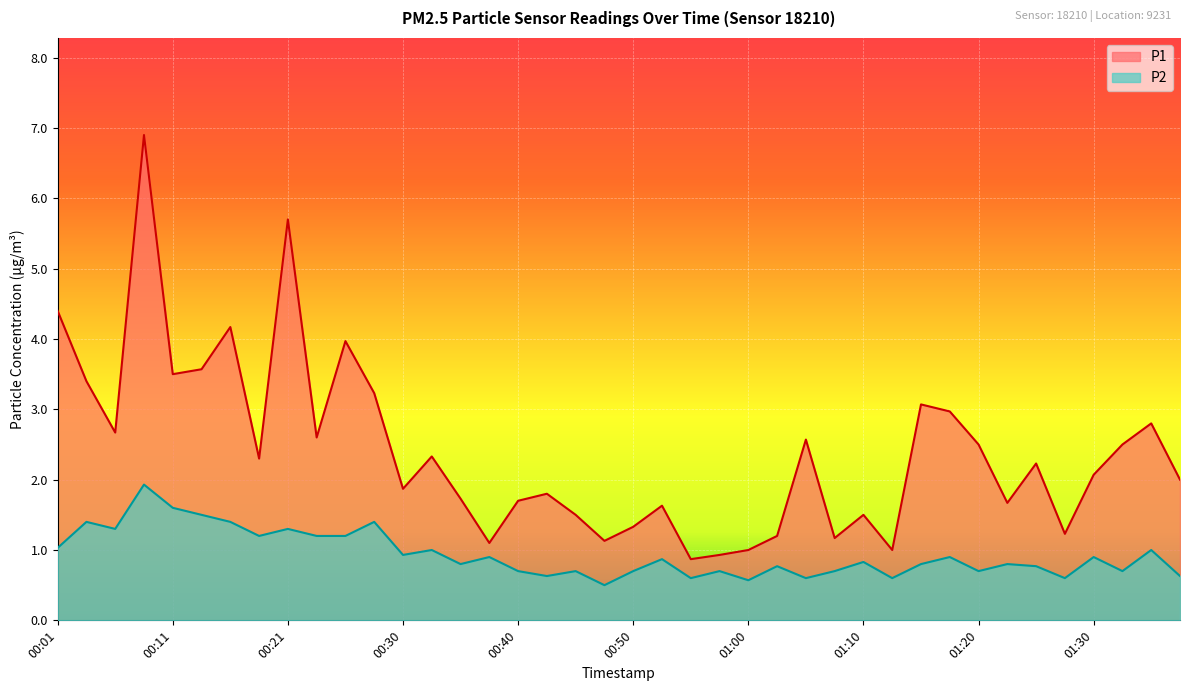

True or false: P1 has more than 0 points higher than both neighbors.

True